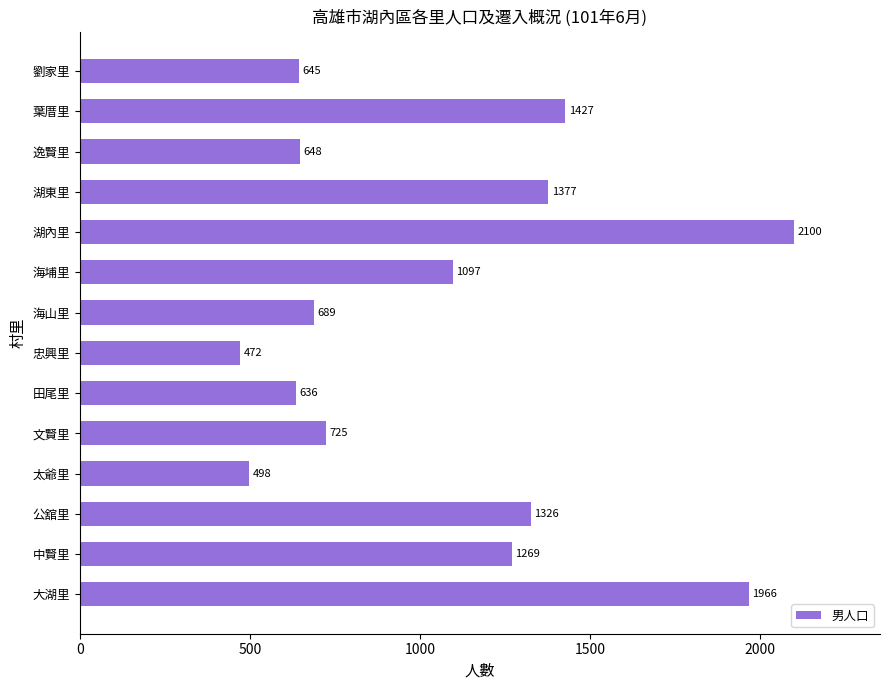

Does the chart contain stacked bars?

No